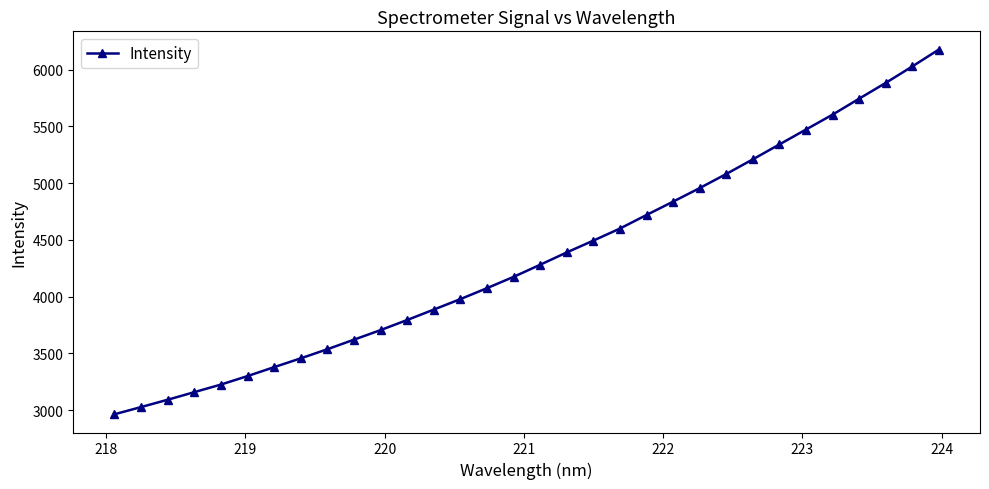

What is the difference between the maximum and minimum values?

3212.6